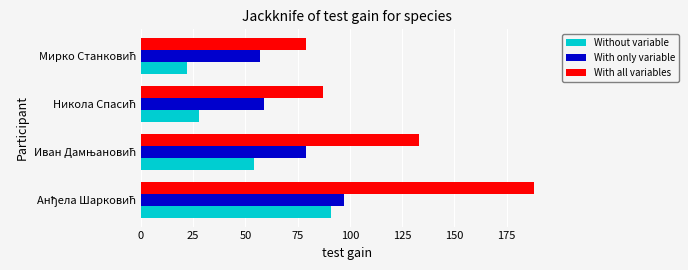

Which series has the widest spread of values?

With all variables